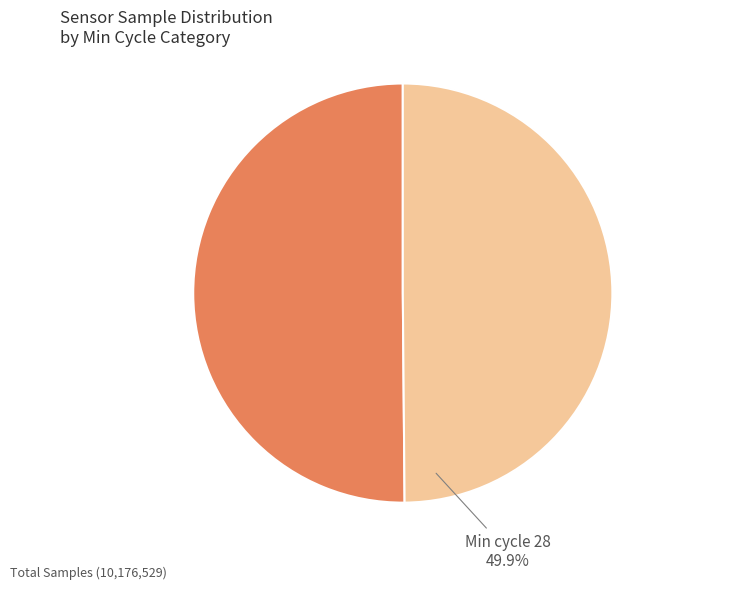

Is there a majority slice in this chart?

Yes